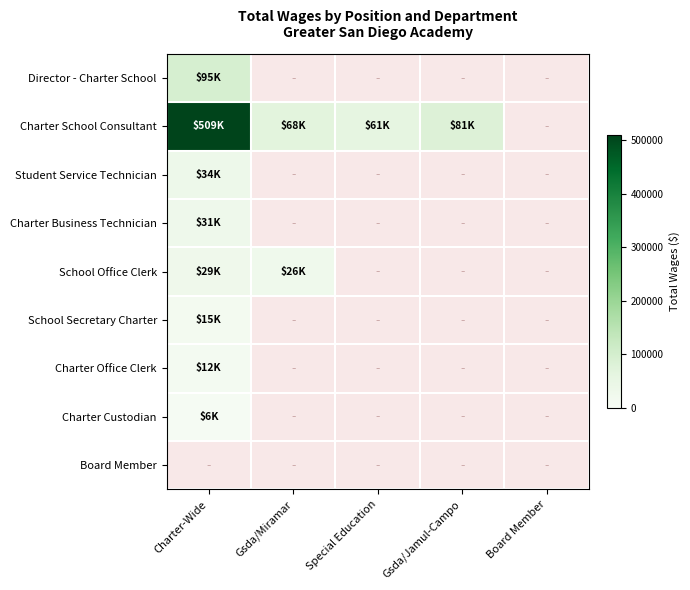

Reading left to right, list all the values displayed in this chart.

Director - Charter School: Charter-Wide=94664	Gsda/Miramar=0	Special Education=0	Gsda/Jamul-Campo=0	Board Member=0
Charter School Consultant: Charter-Wide=508661	Gsda/Miramar=67923	Special Education=60592	Gsda/Jamul-Campo=81342	Board Member=0
Student Service Technician: Charter-Wide=33603	Gsda/Miramar=0	Special Education=0	Gsda/Jamul-Campo=0	Board Member=0
Charter Business Technician: Charter-Wide=31414	Gsda/Miramar=0	Special Education=0	Gsda/Jamul-Campo=0	Board Member=0
School Office Clerk: Charter-Wide=29357	Gsda/Miramar=25964	Special Education=0	Gsda/Jamul-Campo=0	Board Member=0
School Secretary Charter: Charter-Wide=14601	Gsda/Miramar=0	Special Education=0	Gsda/Jamul-Campo=0	Board Member=0
Charter Office Clerk: Charter-Wide=12471	Gsda/Miramar=0	Special Education=0	Gsda/Jamul-Campo=0	Board Member=0
Charter Custodian: Charter-Wide=5808	Gsda/Miramar=0	Special Education=0	Gsda/Jamul-Campo=0	Board Member=0
Board Member: Charter-Wide=0	Gsda/Miramar=0	Special Education=0	Gsda/Jamul-Campo=0	Board Member=0